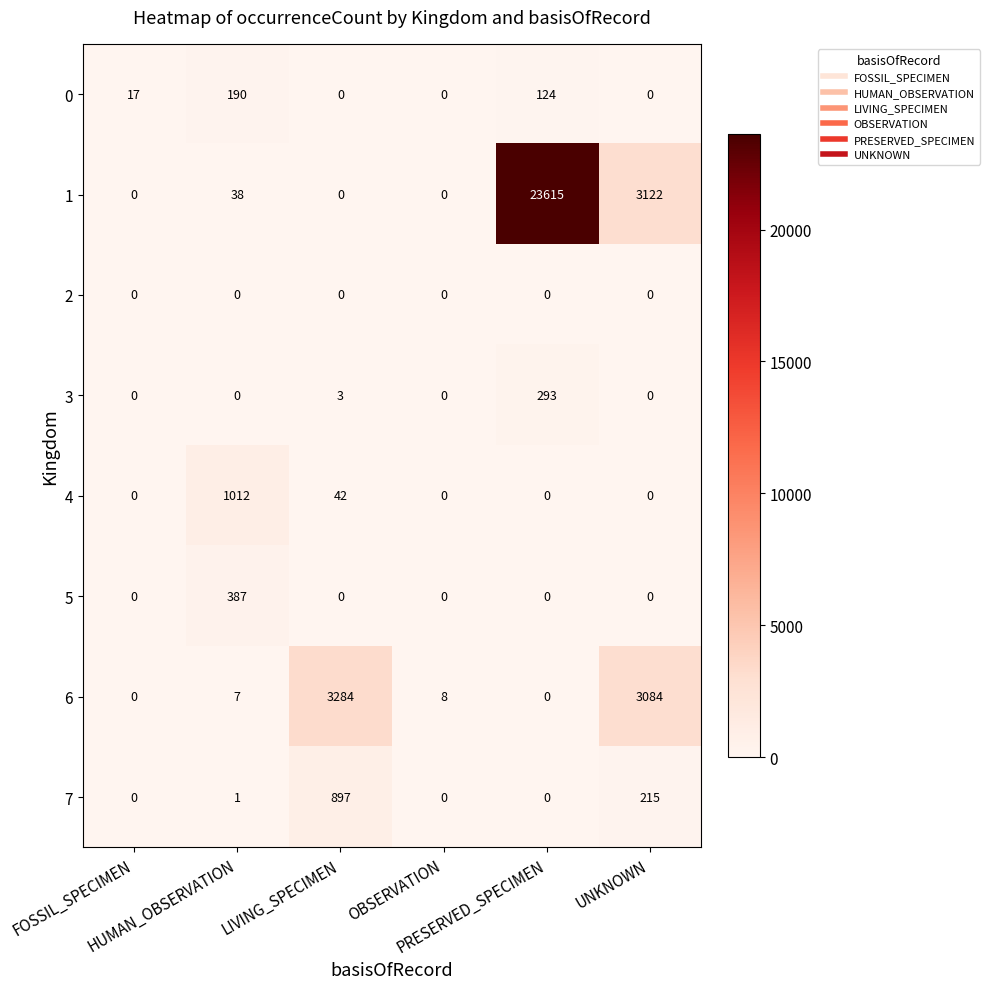

What is the greatest value displayed?

23615